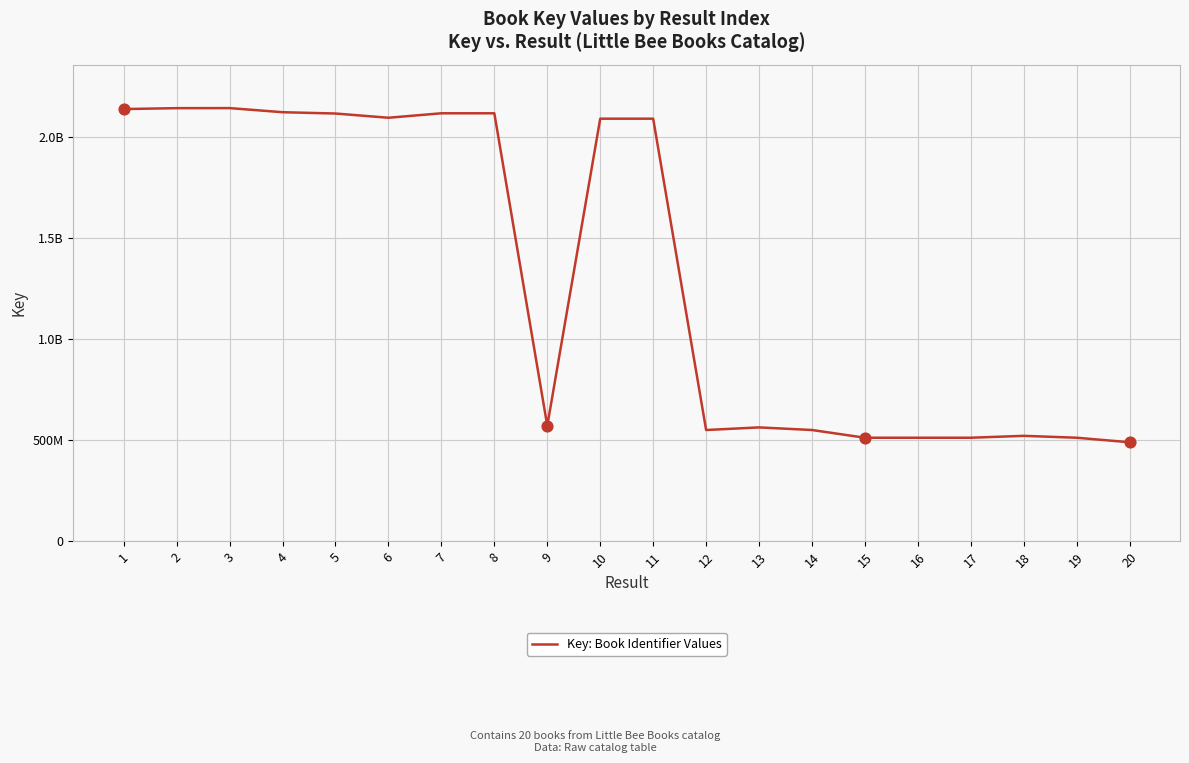

Which has a higher value, 5 or 12?

5